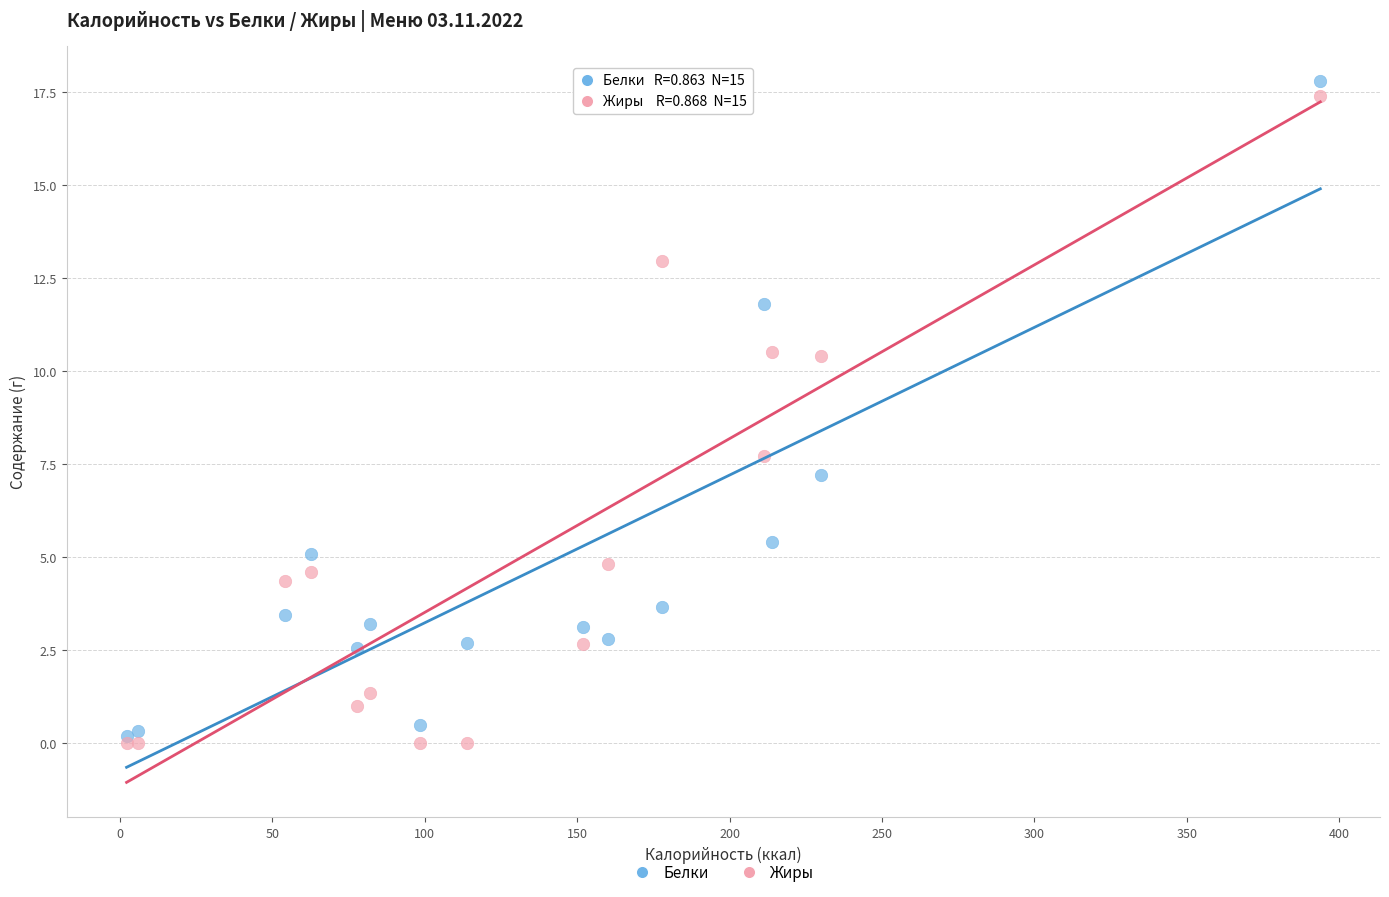

Across all series, what Y value is closest to 8?

7.7